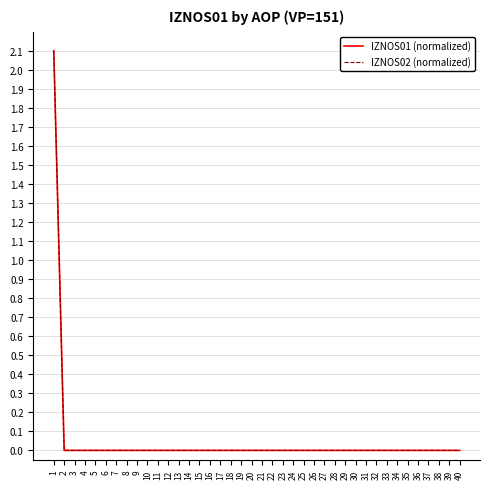

The value of IZNOS02 (normalized) at 38 is 1.4. True or false?

False